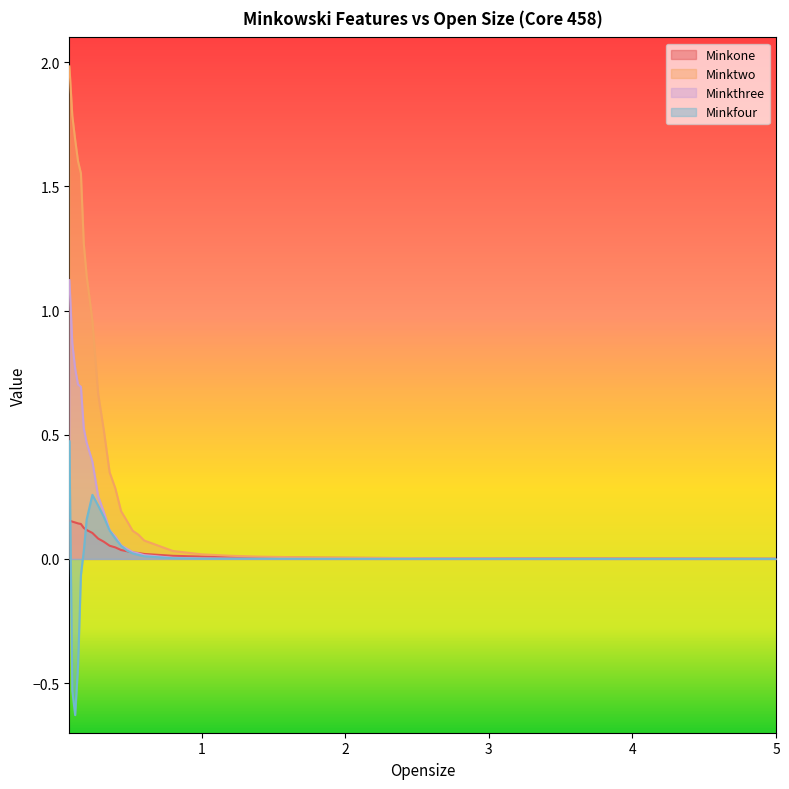

What is the difference between the maximum and minimum values in the Minkfour series?

1.1